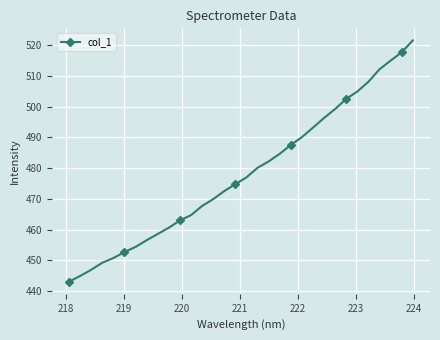

What is the maximum value shown in the chart?

521.6